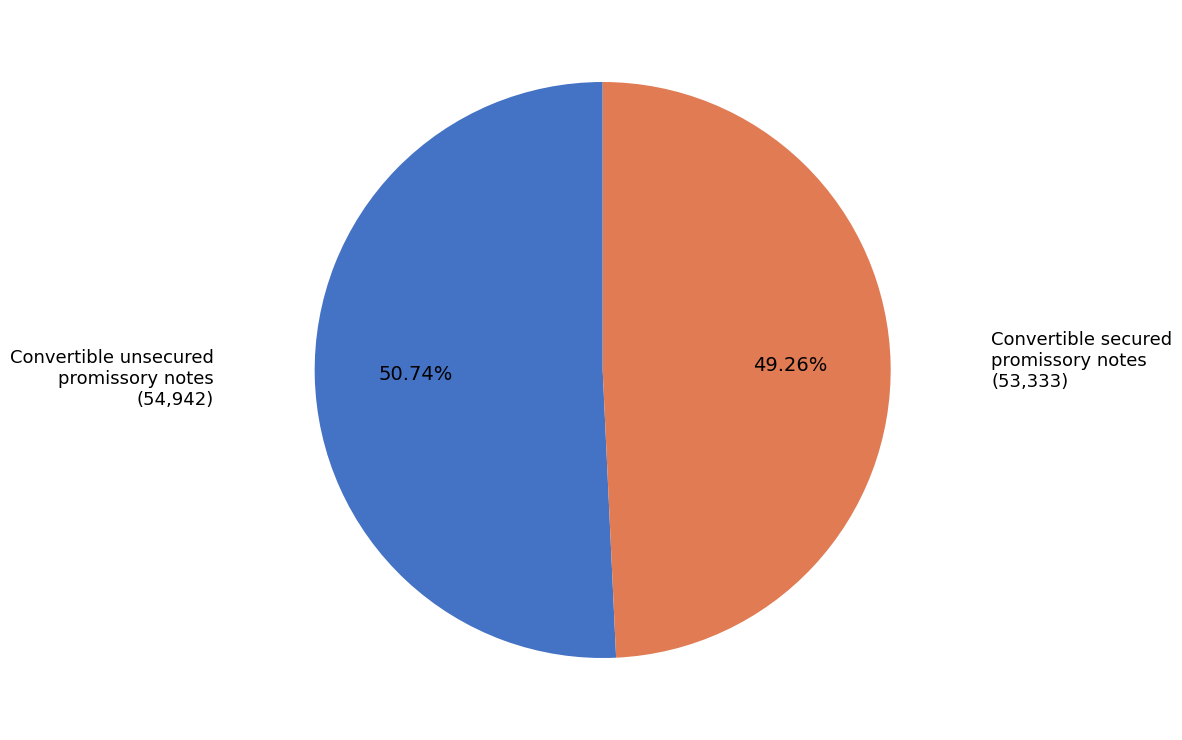

Which category has the smallest portion of the pie?

Convertible secured promissory notes